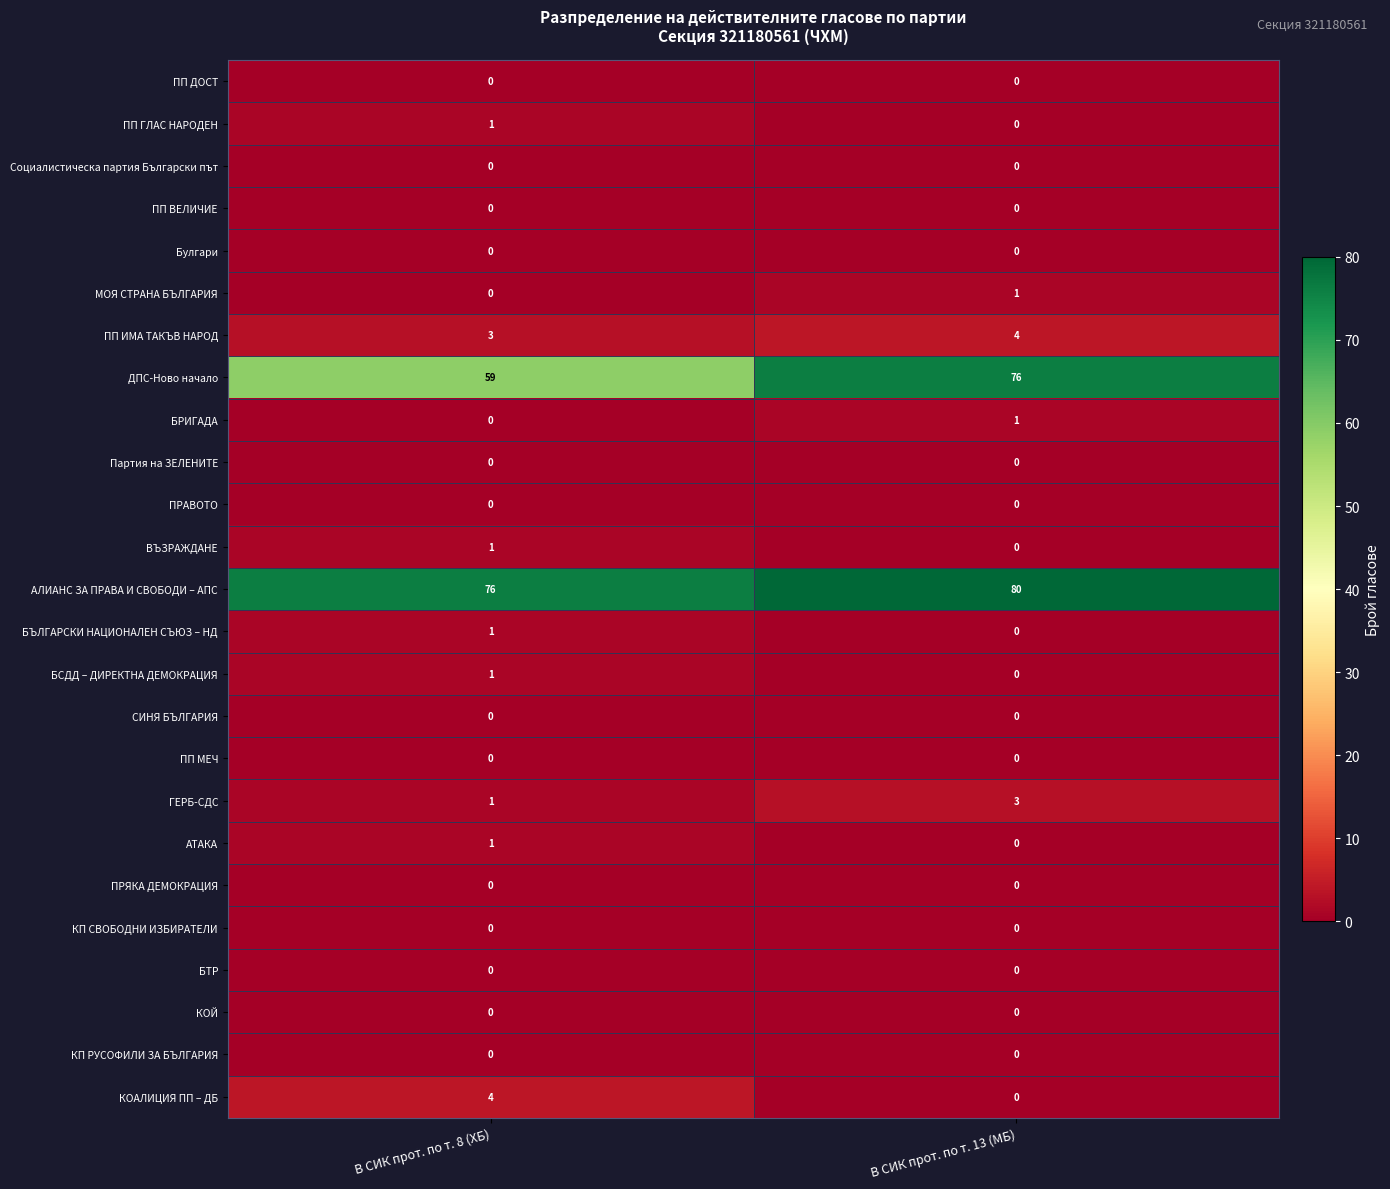

List the labels in order of АТАКА value, largest first.

В СИК прот. по т. 8 (ХБ), В СИК прот. по т. 13 (МБ)